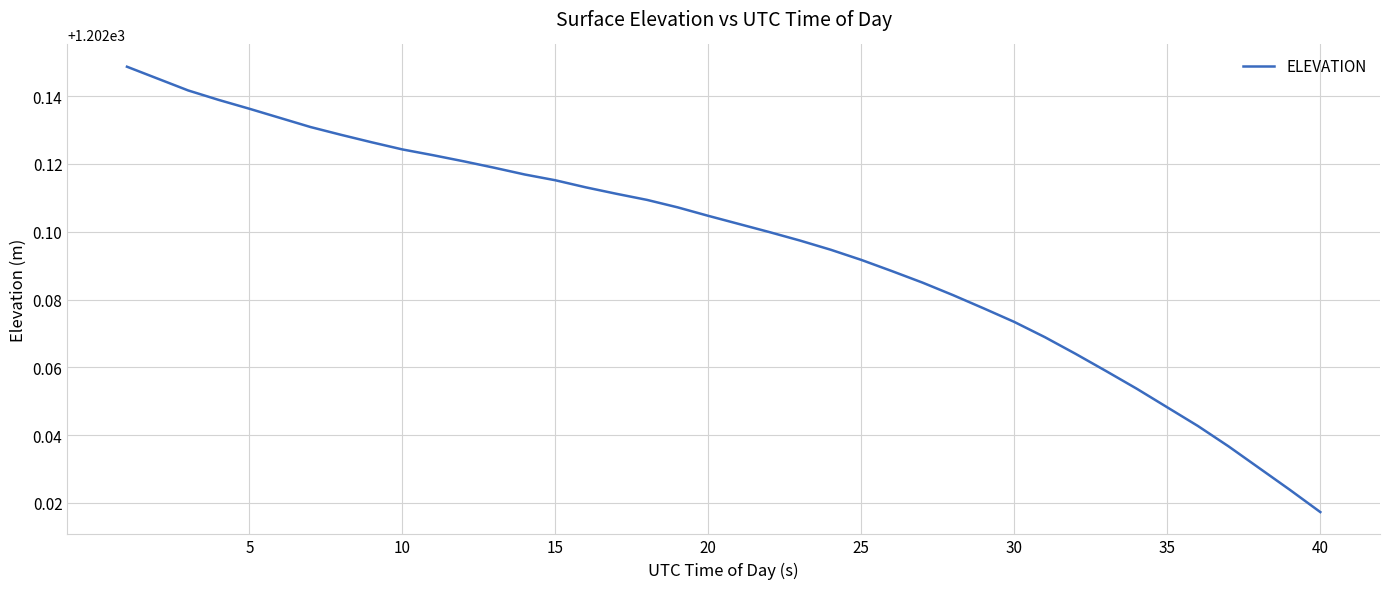

Which category has the lowest value across all series?

40